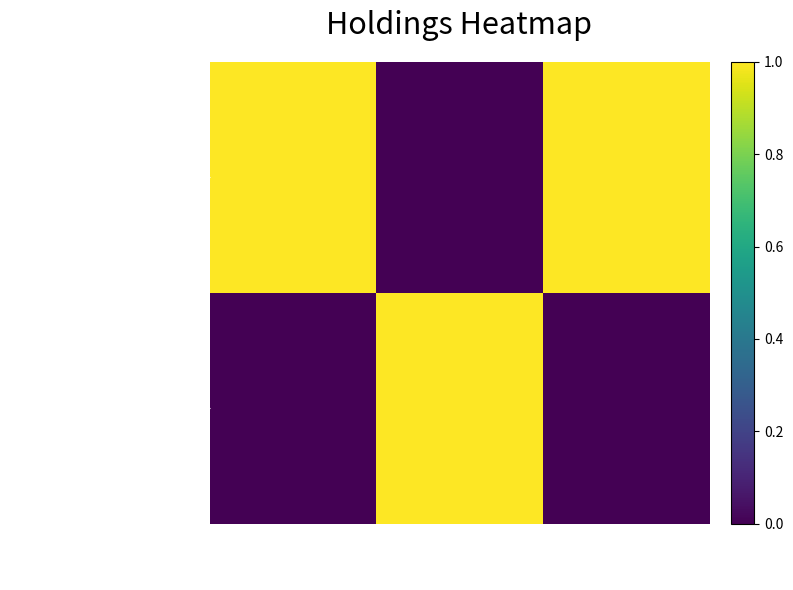

At Value, list the series in order from smallest to largest.

STARBUCKS CORP, MCDONALDS CORP